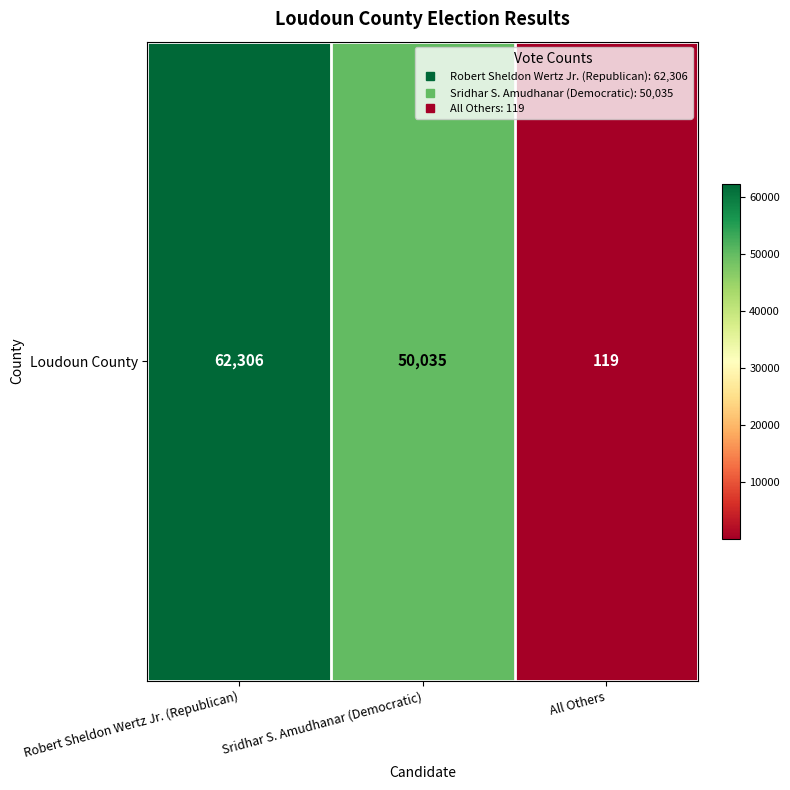

The chart shows a value of 13778 at Sridhar S. Amudhanar (Democratic). True or false?

False